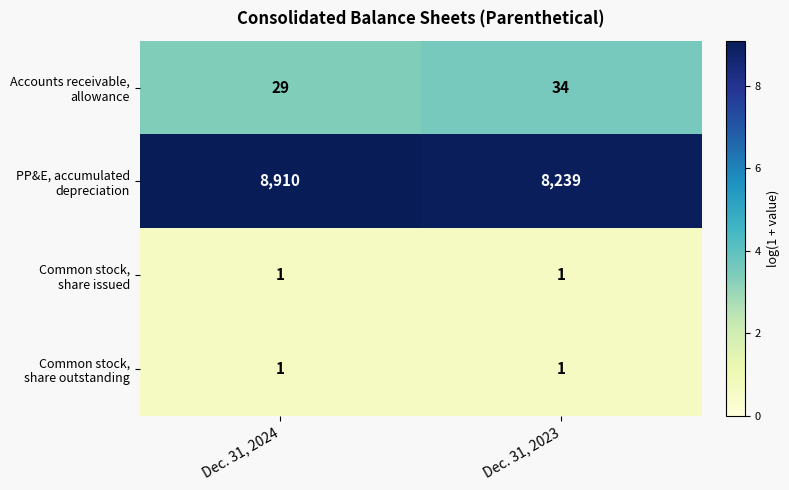

What is the spread (max minus min) of values at Dec. 31, 2023?

8238